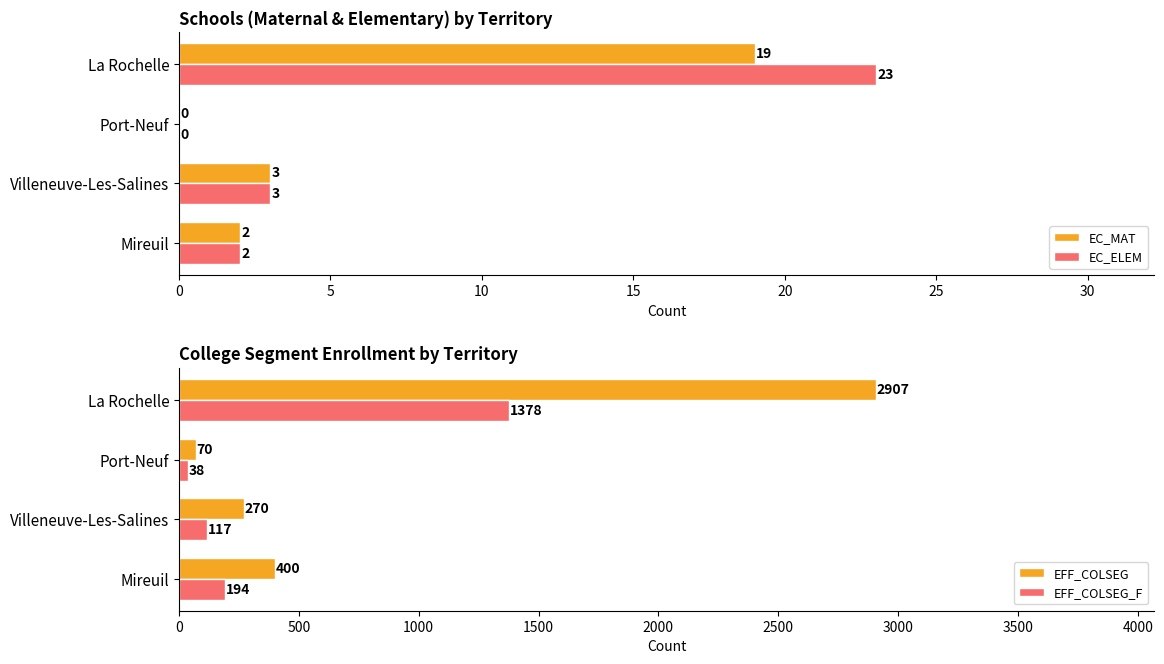

The value of EC_MAT at La Rochelle is 19. True or false?

True